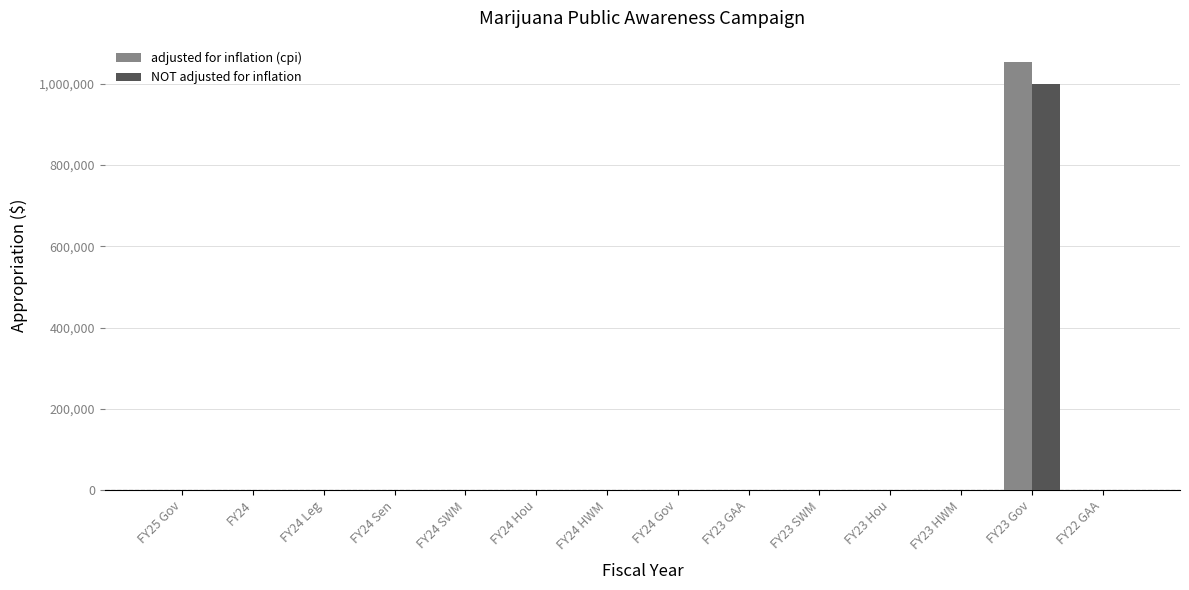

What is the sum of all NOT adjusted for inflation values?

1000000